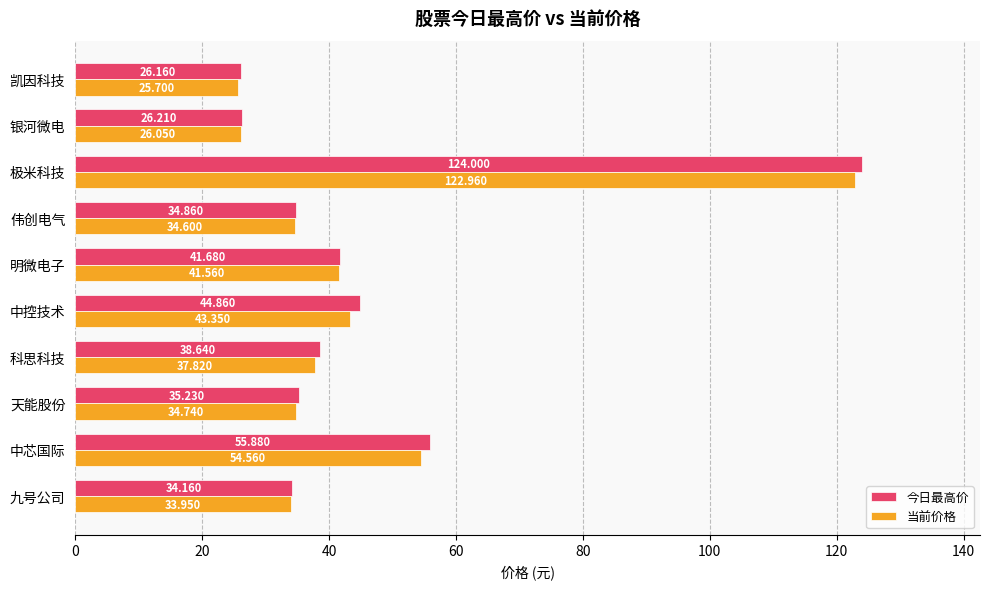

At which category is the sum across all series the highest?

极米科技